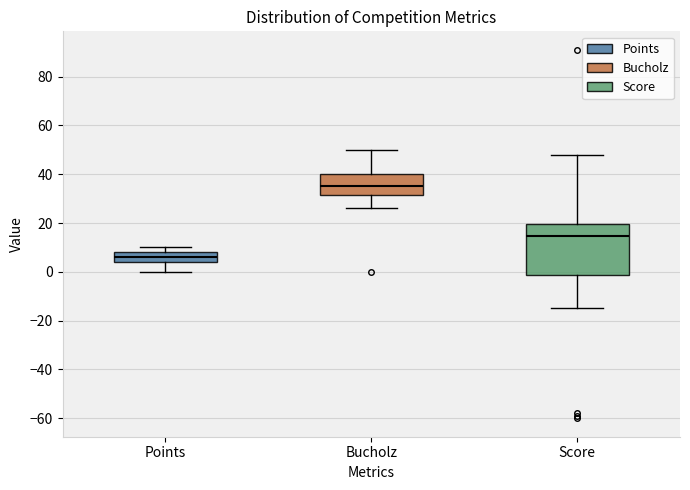

Comparing the boxes themselves (not the whiskers), which one is the tallest?

Score